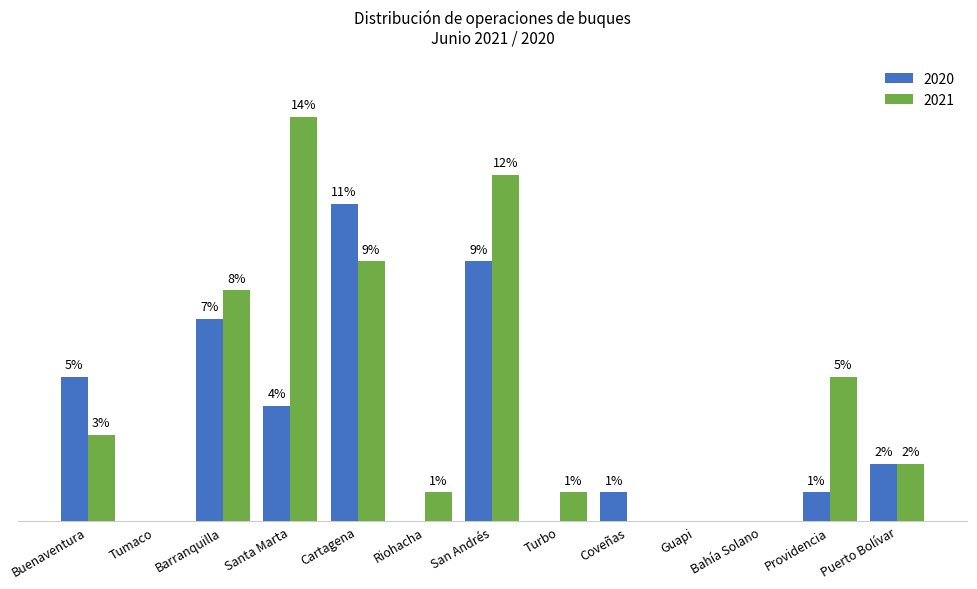

What are all the series names shown in the legend?

2020, 2021